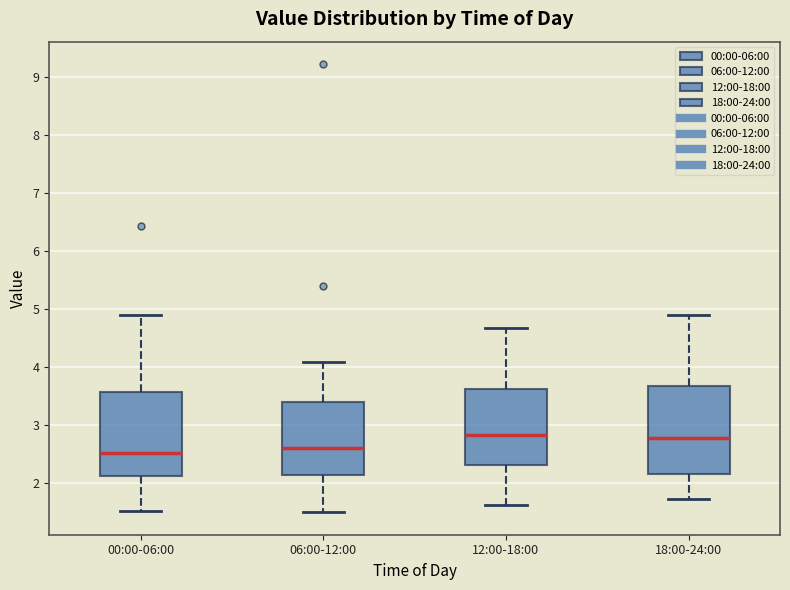

Reading left to right, read every box against the y-axis: the position of its median line, the range the box covers, and the ends of its whiskers. The values are not printed on the chart, so give them approximately, as read against the axis.

00:00-06:00: median 2.5, box 2.1 to 3.6, whiskers 1.5 to 4.9
06:00-12:00: median 2.6, box 2.1 to 3.4, whiskers 1.5 to 4.1
12:00-18:00: median 2.8, box 2.3 to 3.6, whiskers 1.6 to 4.7
18:00-24:00: median 2.8, box 2.2 to 3.7, whiskers 1.7 to 4.9